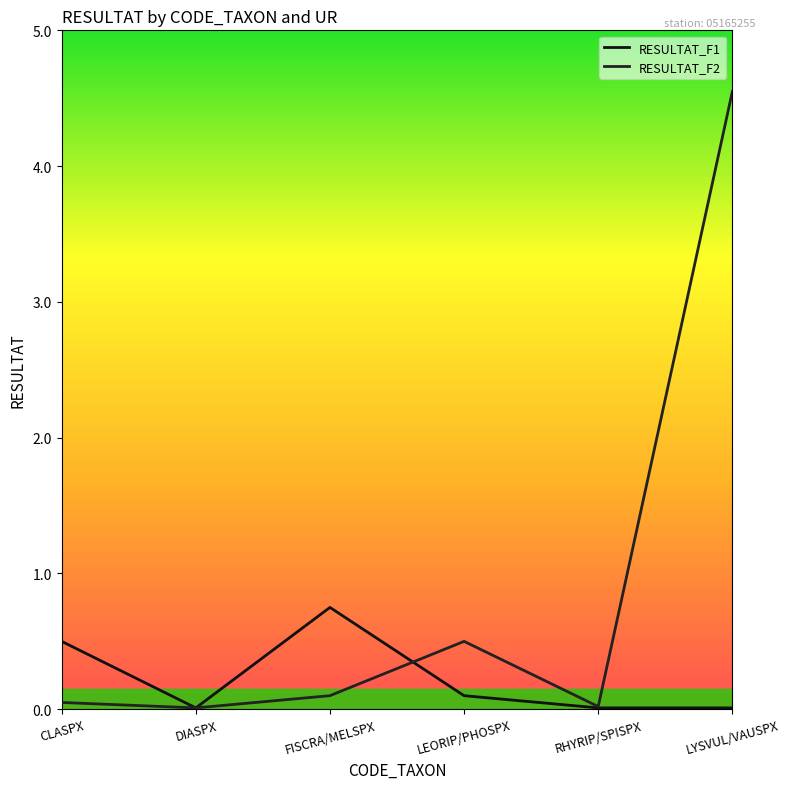

Which series has the widest spread of values?

RESULTAT_F2